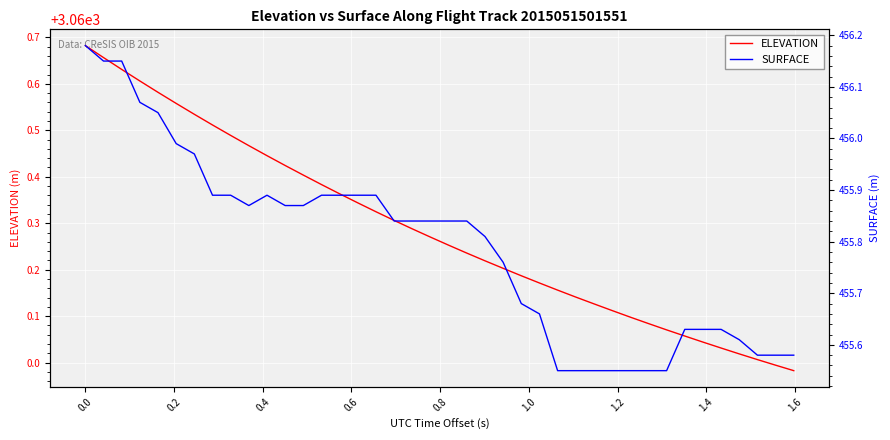

What is the difference between the maximum and minimum values in the SURFACE series?

0.6